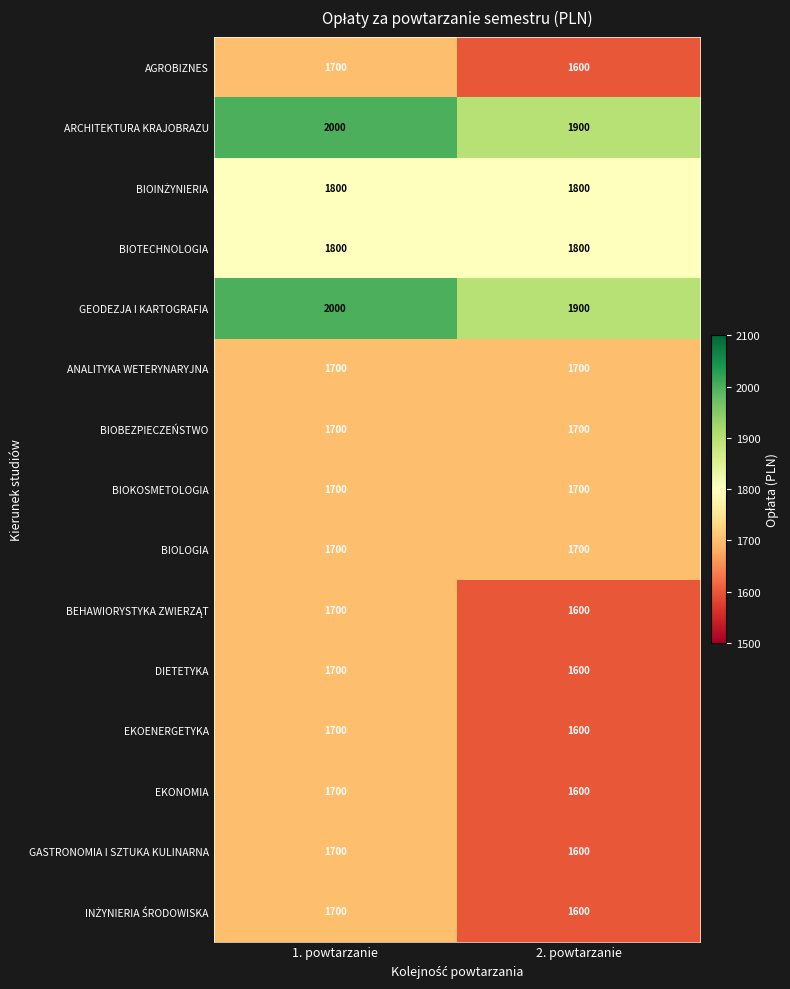

The value of EKOENERGETYKA at 2. powtarzanie is 2370. True or false?

False